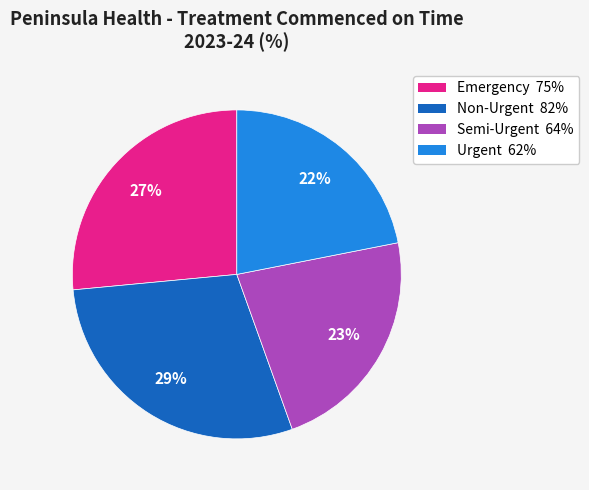

Which slice is the smallest?

Urgent